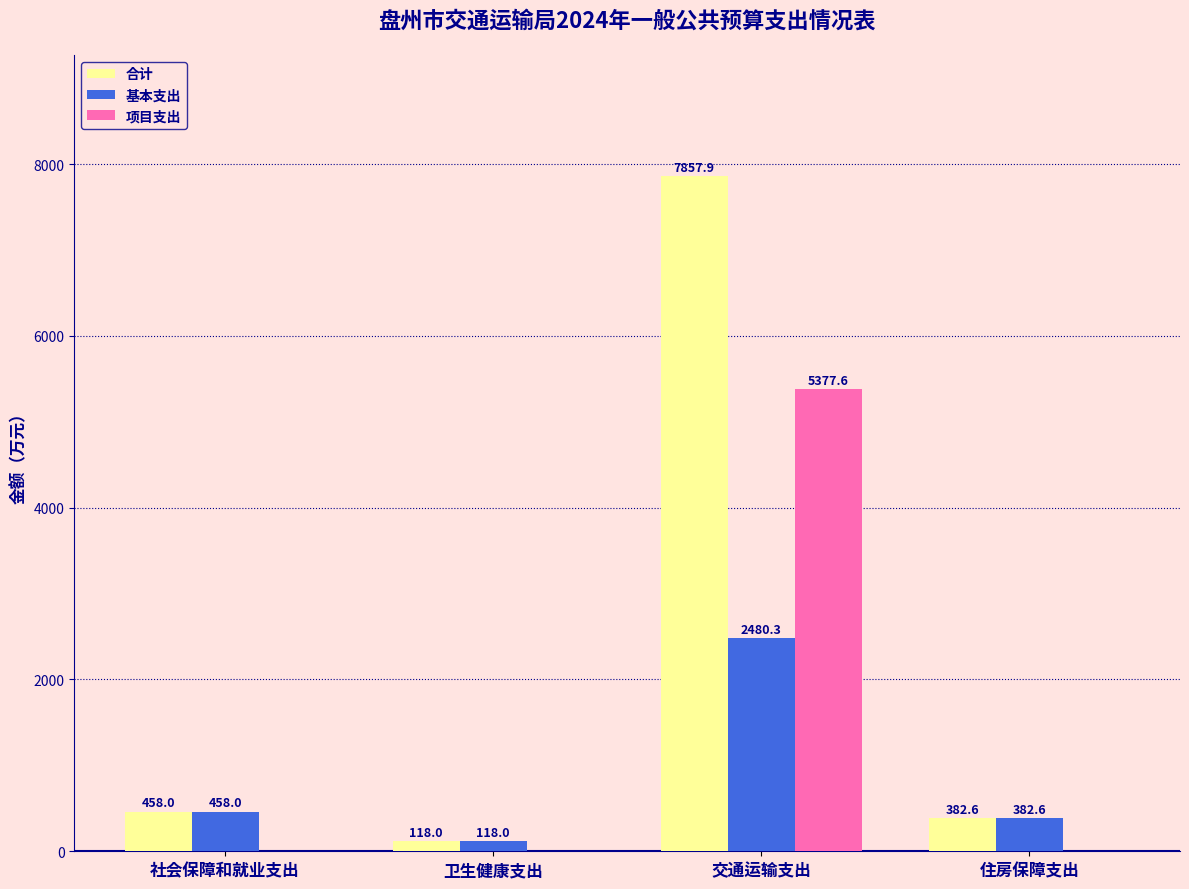

At which category is the sum across all series the highest?

交通运输支出